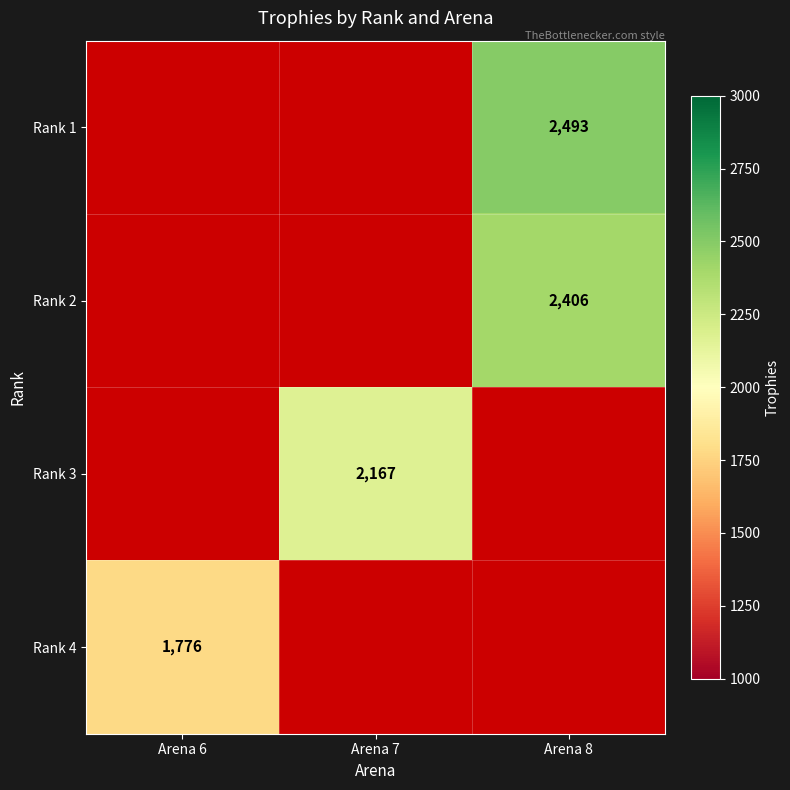

How many categories are shown in the chart?

3